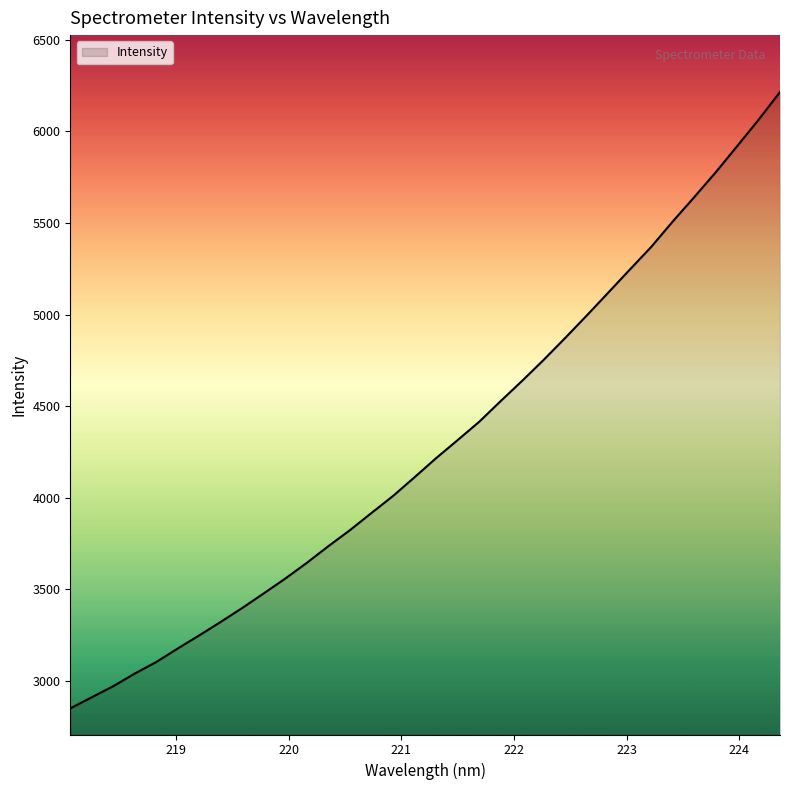

What is the smallest value displayed?

2850.9